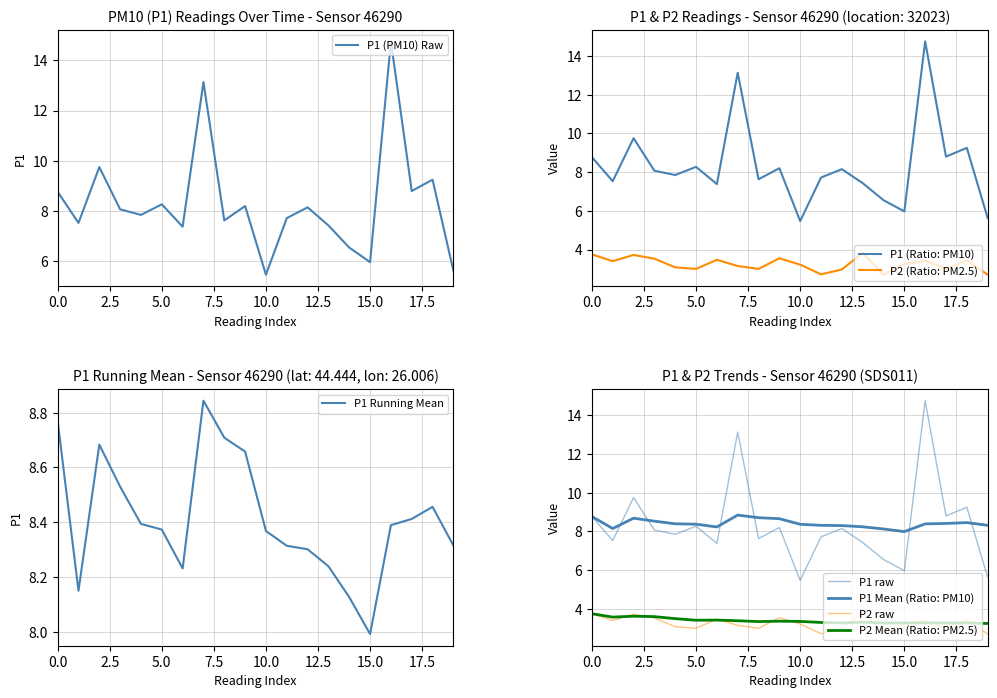

The value of P1 (PM10) Raw at 5.0 is 8.3. True or false?

True